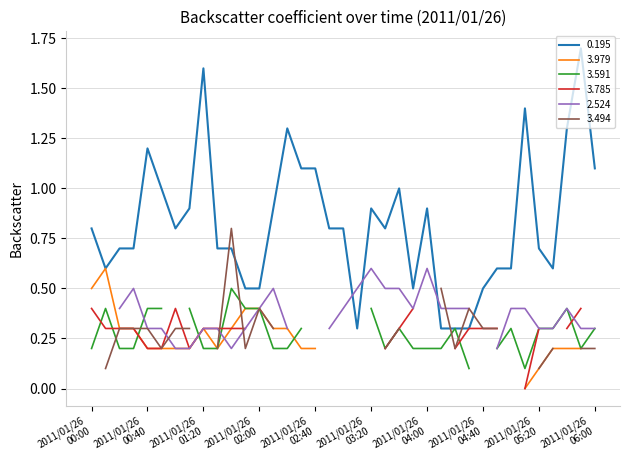

How many interior local valleys (lower than both neighbors) does the data have?

6